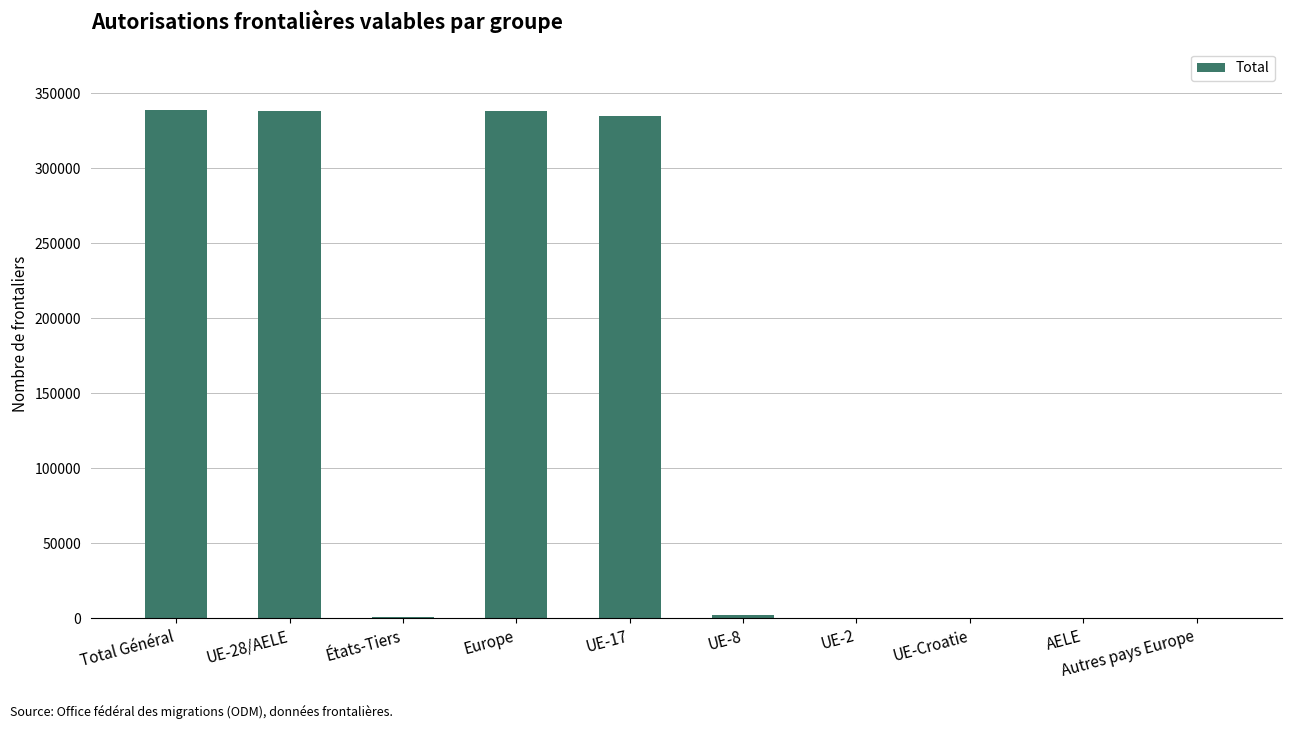

Between UE-Croatie and Europe, which is larger?

Europe